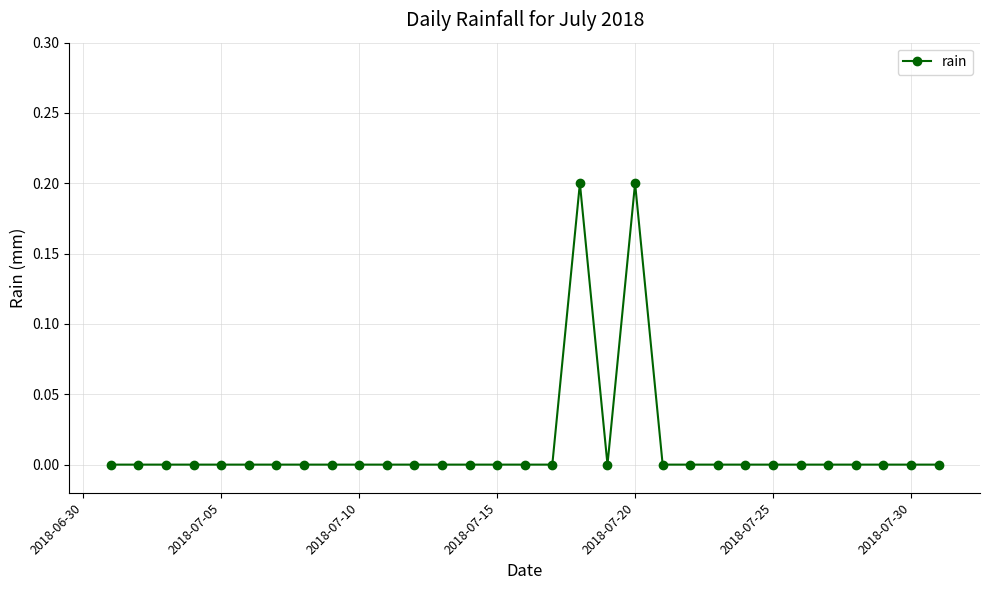

What is the sum of all values?

0.4